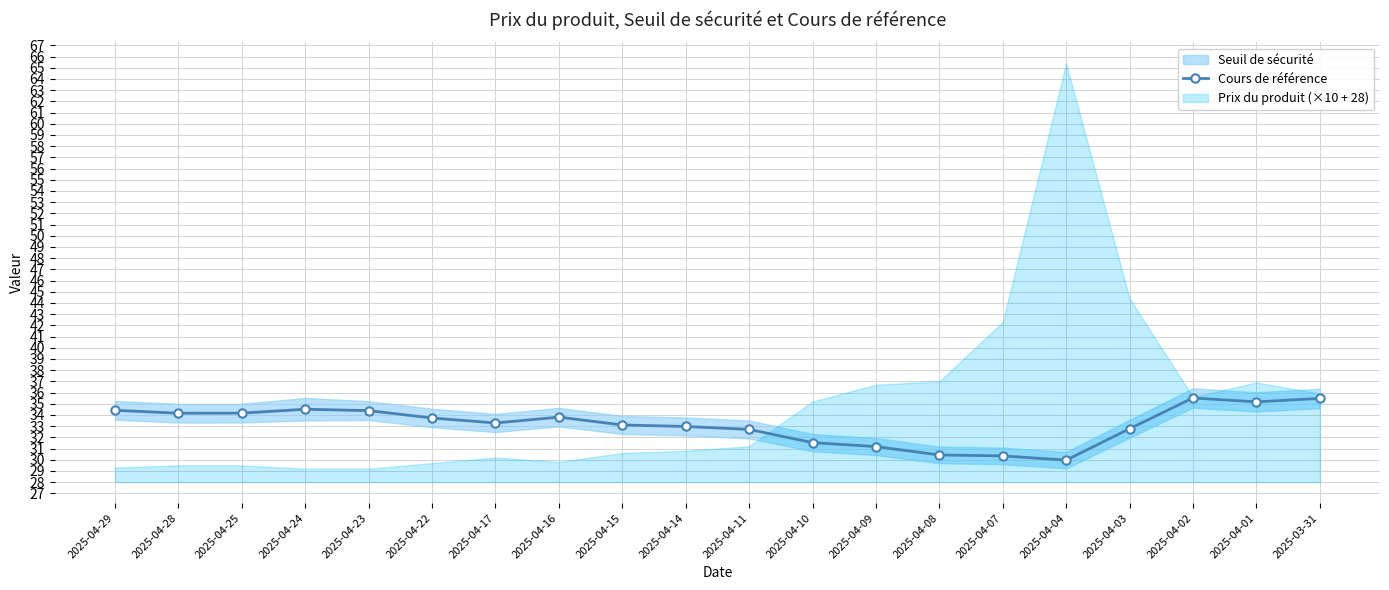

Where is the first local maximum?

2025-04-24